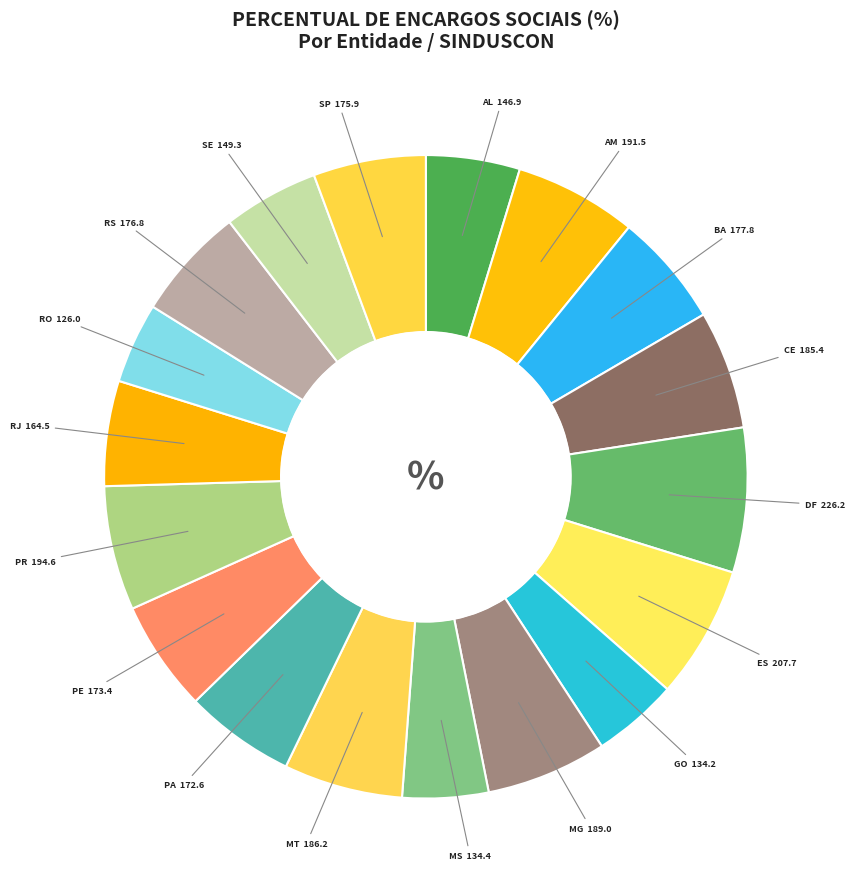

How many segments does this pie chart have?

18